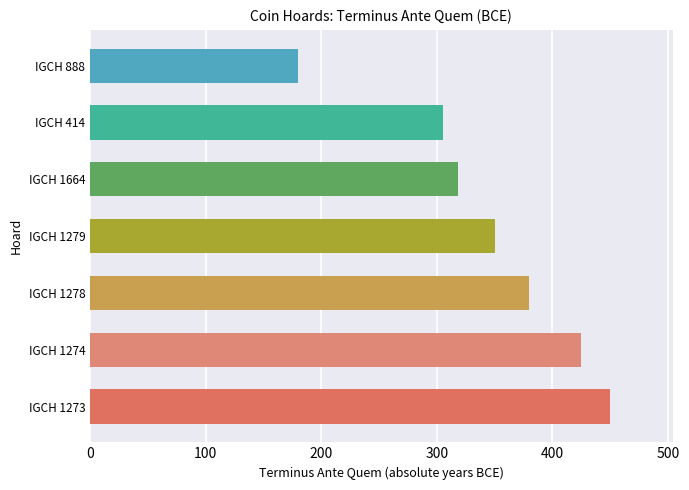

List the labels in order of value, smallest first.

IGCH 888, IGCH 414, IGCH 1664, IGCH 1279, IGCH 1278, IGCH 1274, IGCH 1273